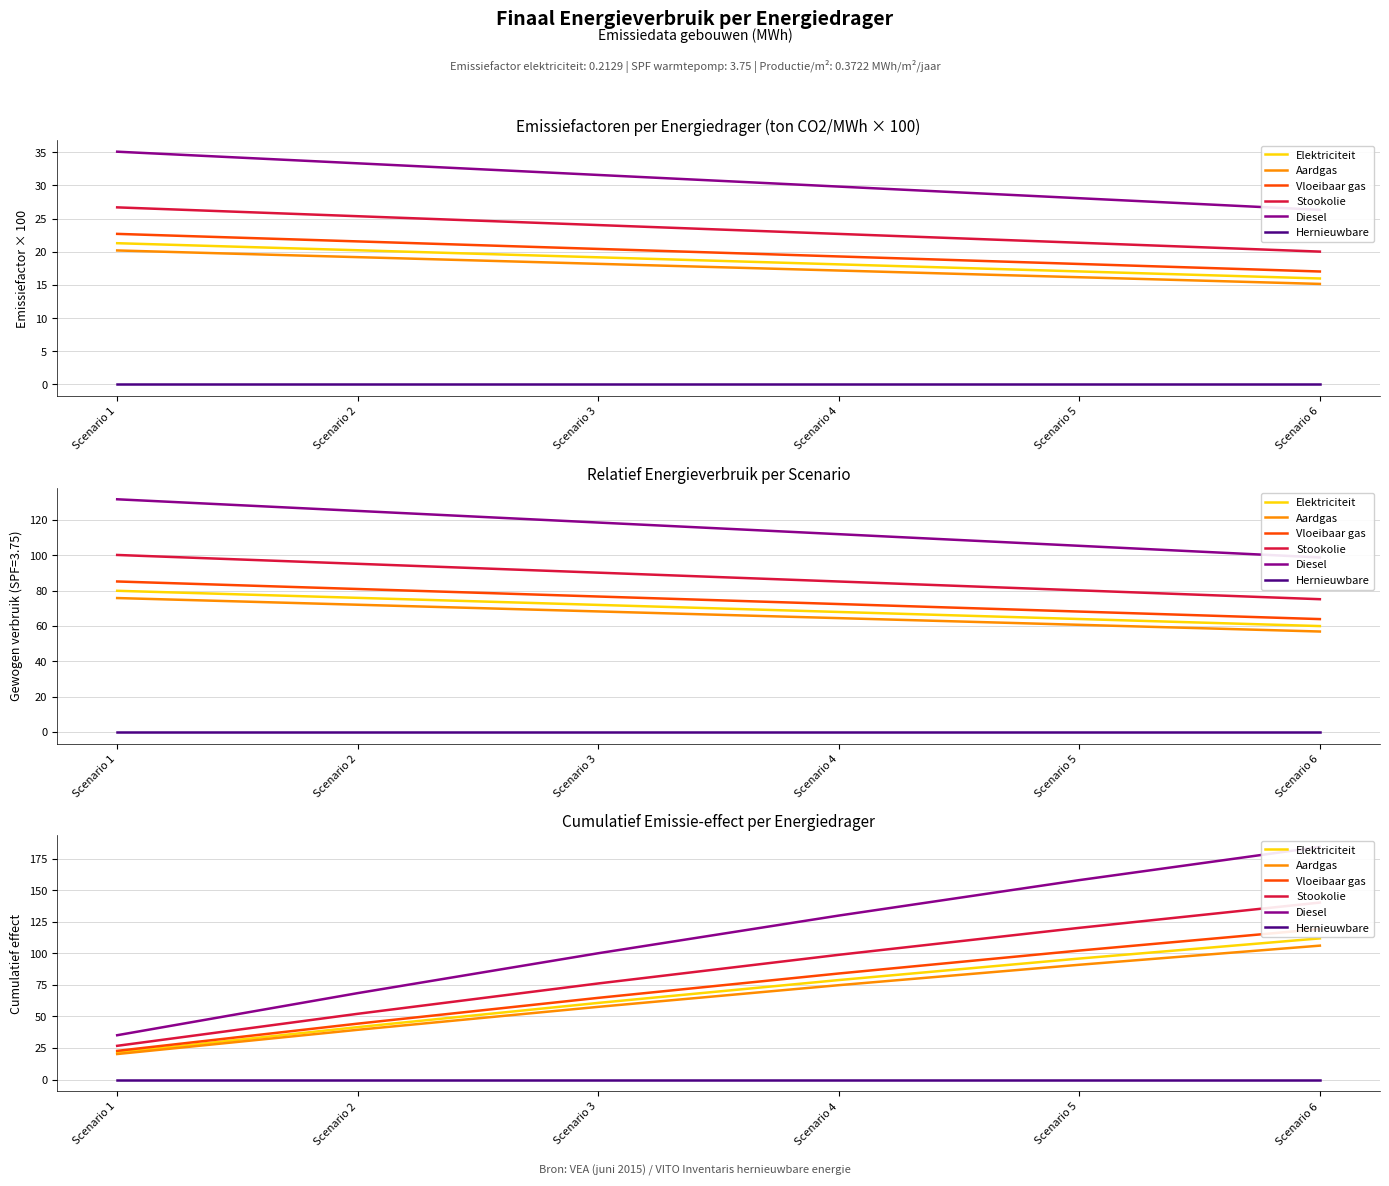

How many lines are shown in the chart?

6